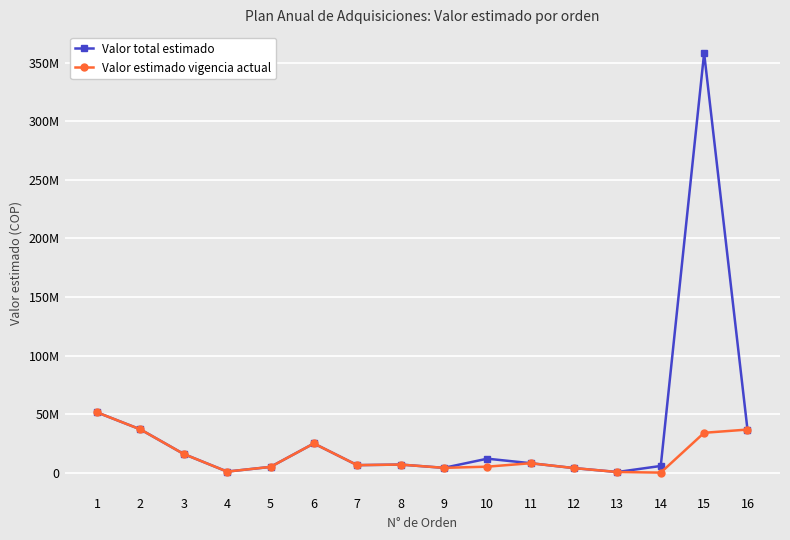

At which category is the sum across all series the highest?

15